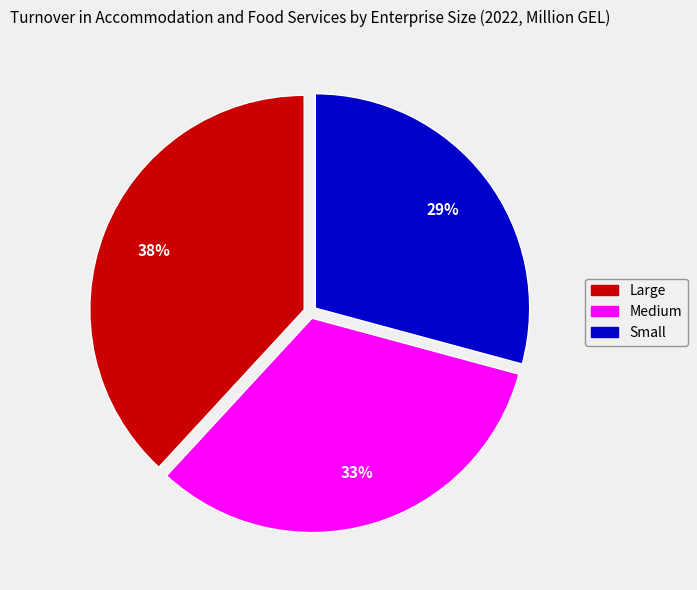

Do Medium and Large together represent more than half of the pie?

Yes